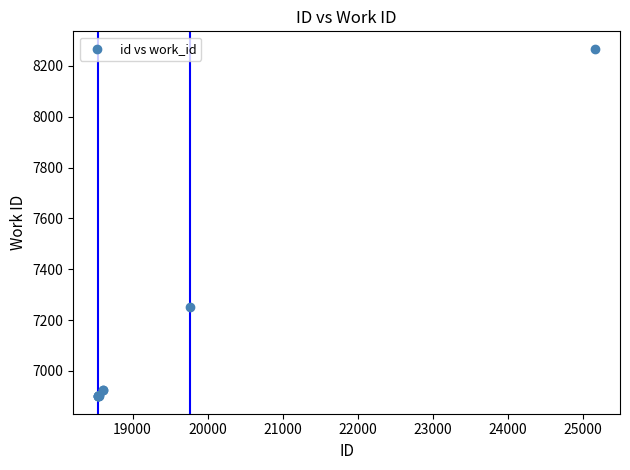

What Y value in the scatter plot is closest to 7584?

7253